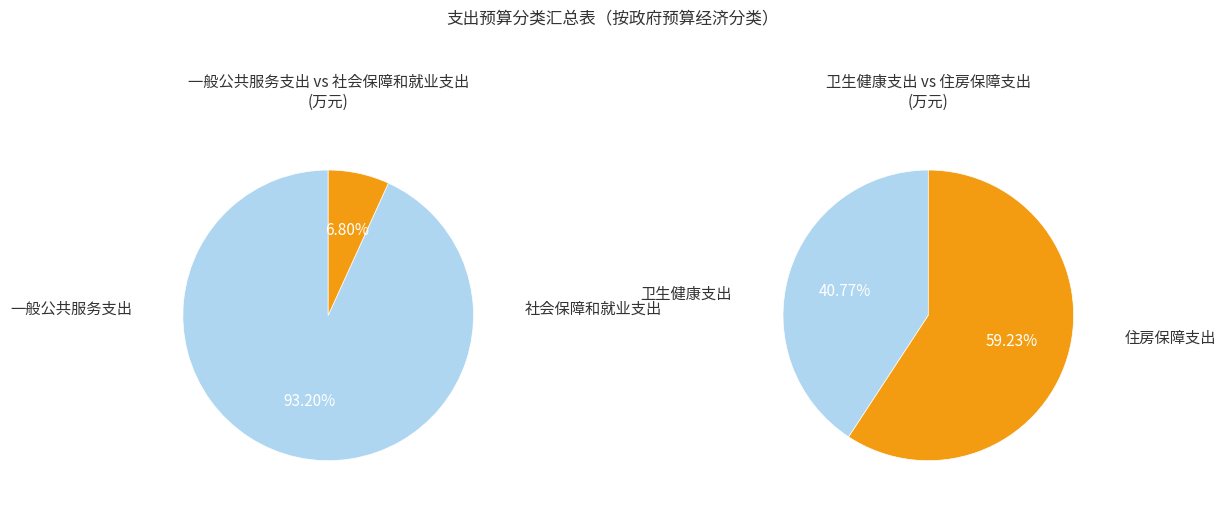

Is there a majority slice in this chart?

Yes